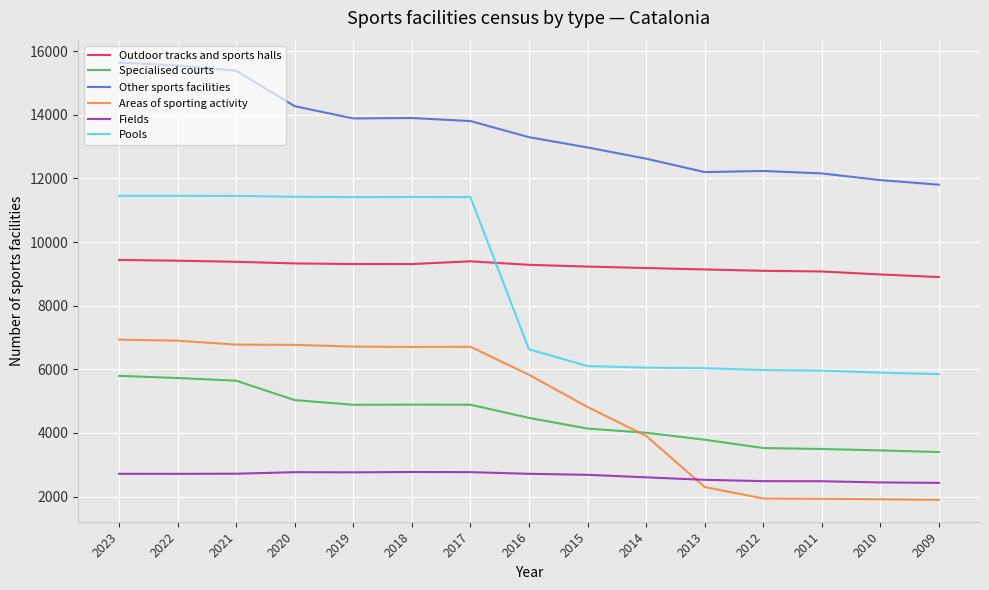

Which series has the largest total across all categories?

Other sports facilities